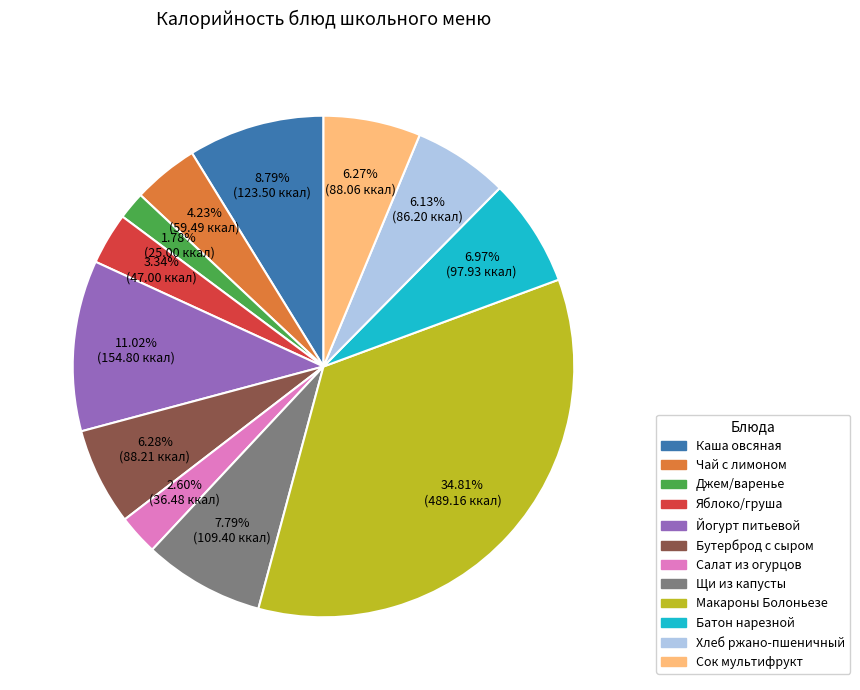

What is the smallest slice in the pie chart?

Джем/варенье